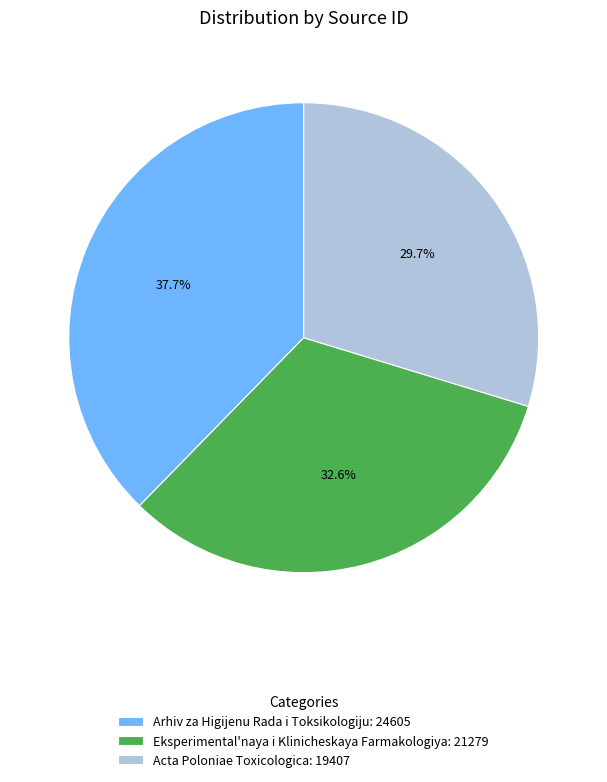

To the nearest percent, what portion does Arhiv za Higijenu Rada i Toksikologiju represent?

38%